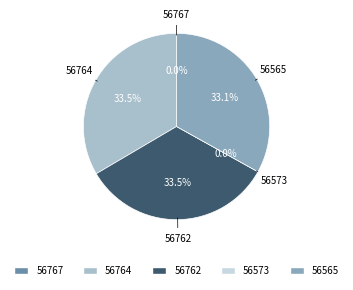

Does 56573 represent more than half of the total?

No